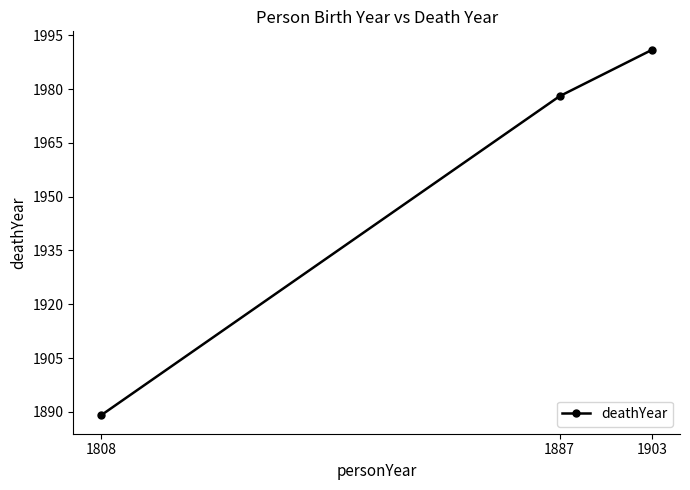

At which category does the chart reach its minimum across all series?

1808